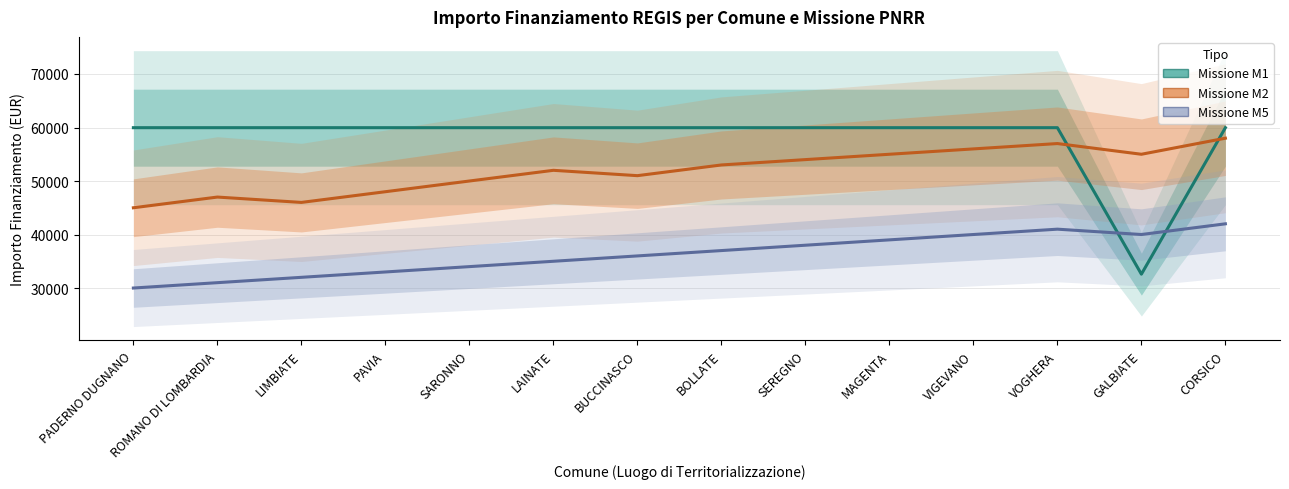

True or false: Missione M5 and Missione M2 cross at least once.

False